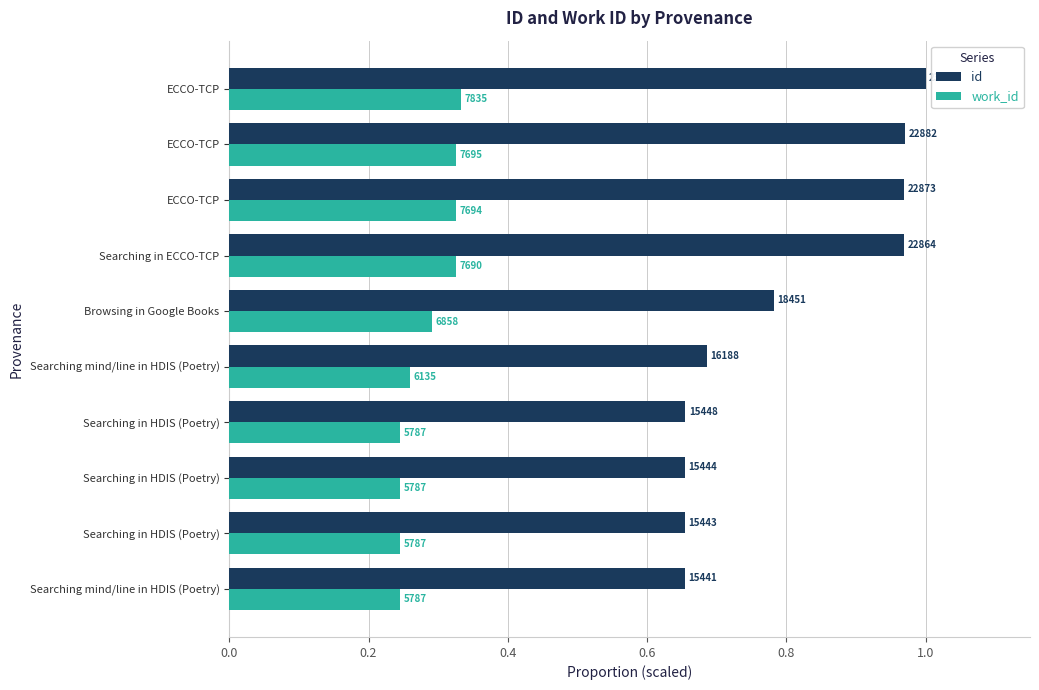

Reading right to left, extract all data points from this chart.

id: 1.0	1.0	1.0	1.0	0.8	0.7	0.7	0.7	0.7	0.7
work_id: 0.3	0.3	0.3	0.3	0.3	0.3	0.2	0.2	0.2	0.2